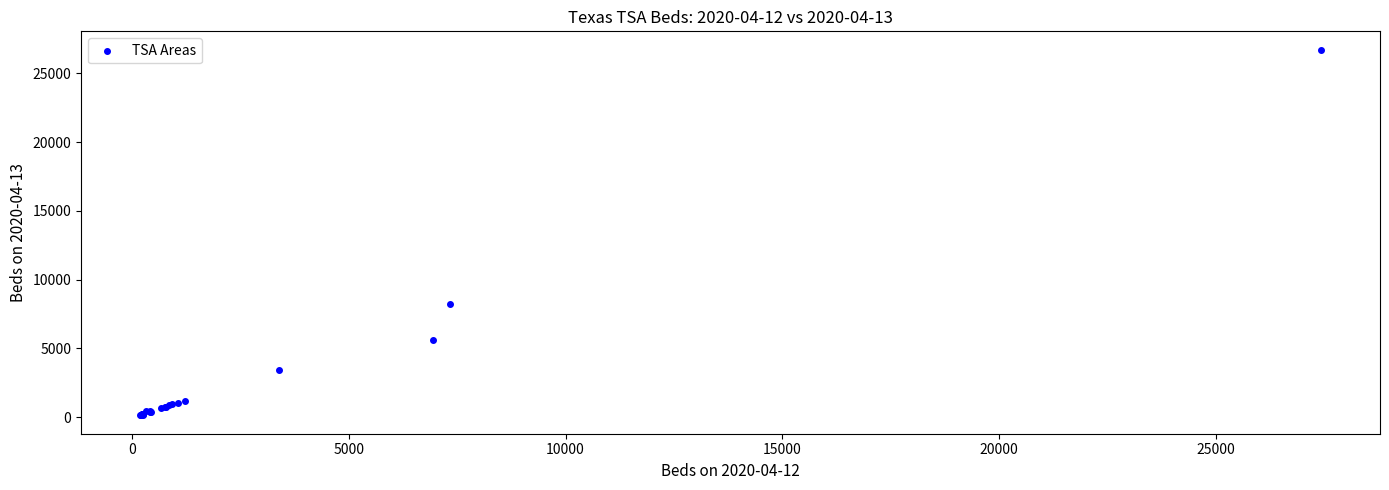

What Y value in the scatter plot is closest to 13427?

8219